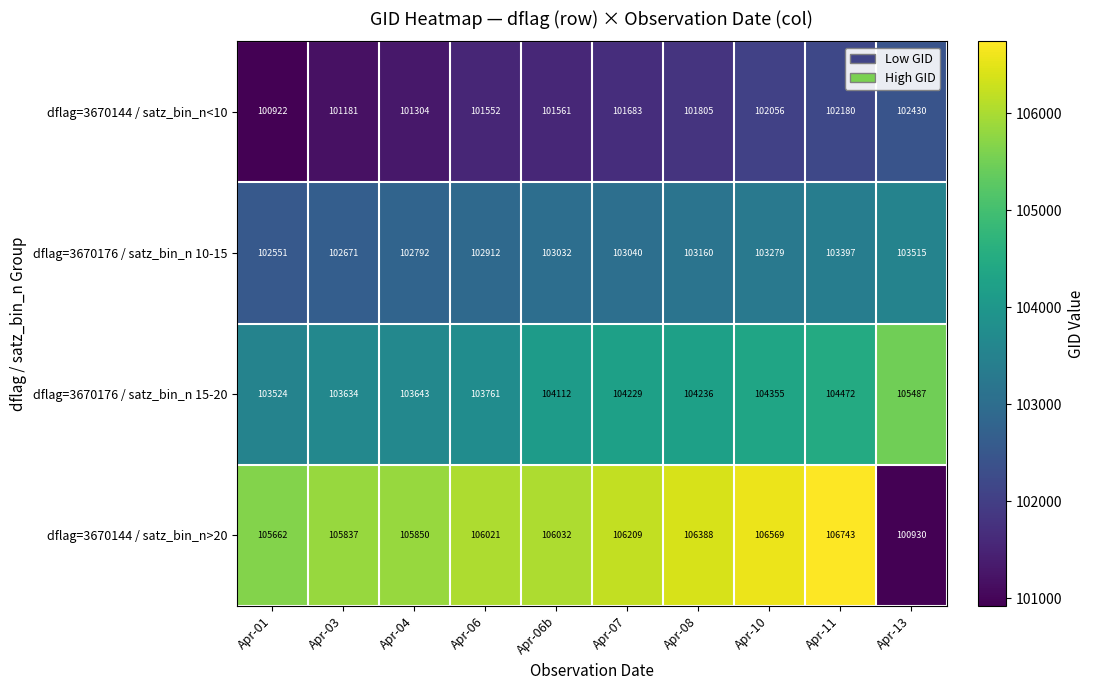

List the series in order of their peak value, lowest first.

dflag=3670144 / satz_bin_n<10, dflag=3670176 / satz_bin_n 10-15, dflag=3670176 / satz_bin_n 15-20, dflag=3670144 / satz_bin_n>20